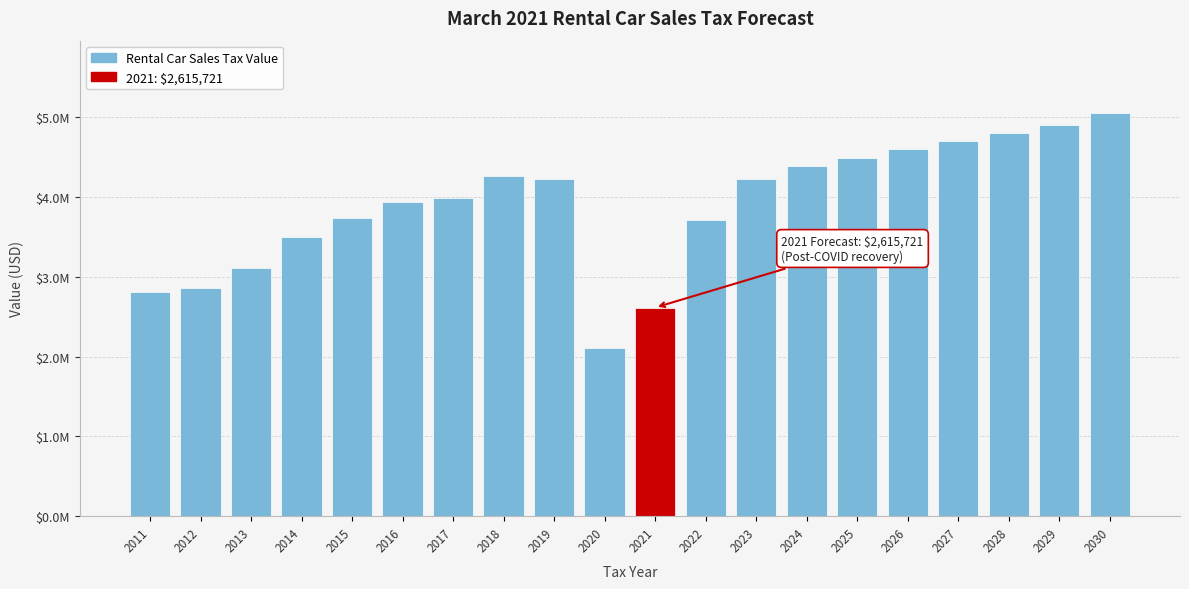

Does the chart contain any negative values?

No